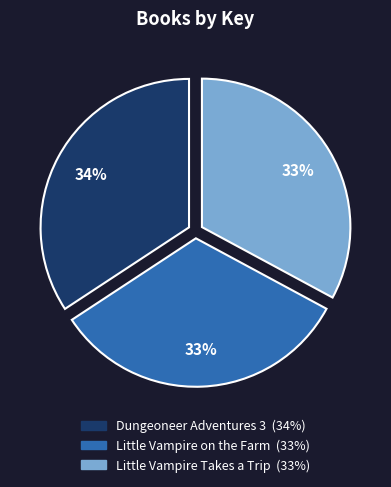

Which has a higher value, Little Vampire on the Farm or Dungeoneer Adventures 3?

Dungeoneer Adventures 3